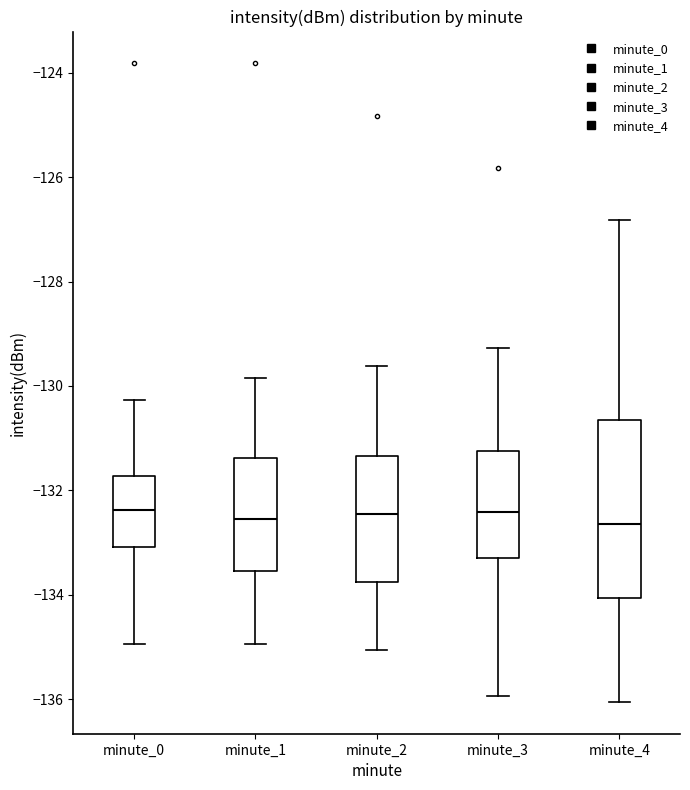

Which box is the tallest, from its lower edge to its upper edge?

minute_4